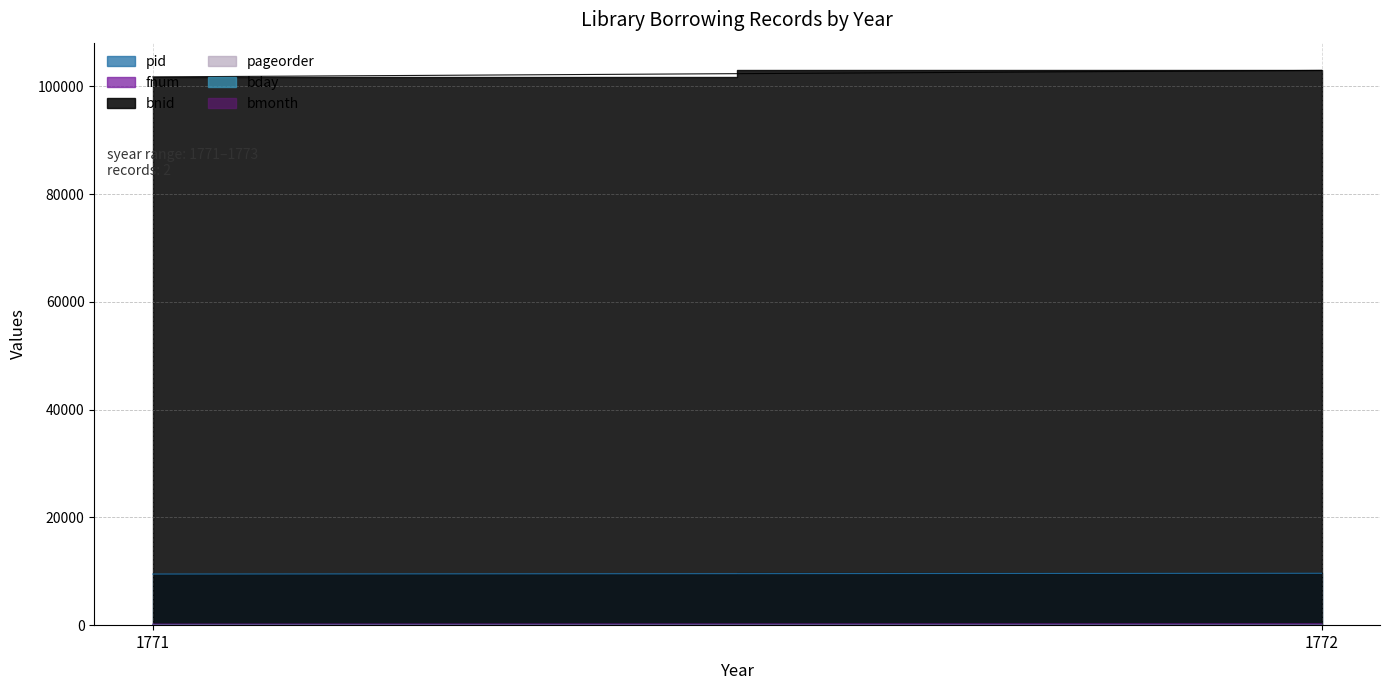

Which series changed the most between 1771 and 1772?

bnid